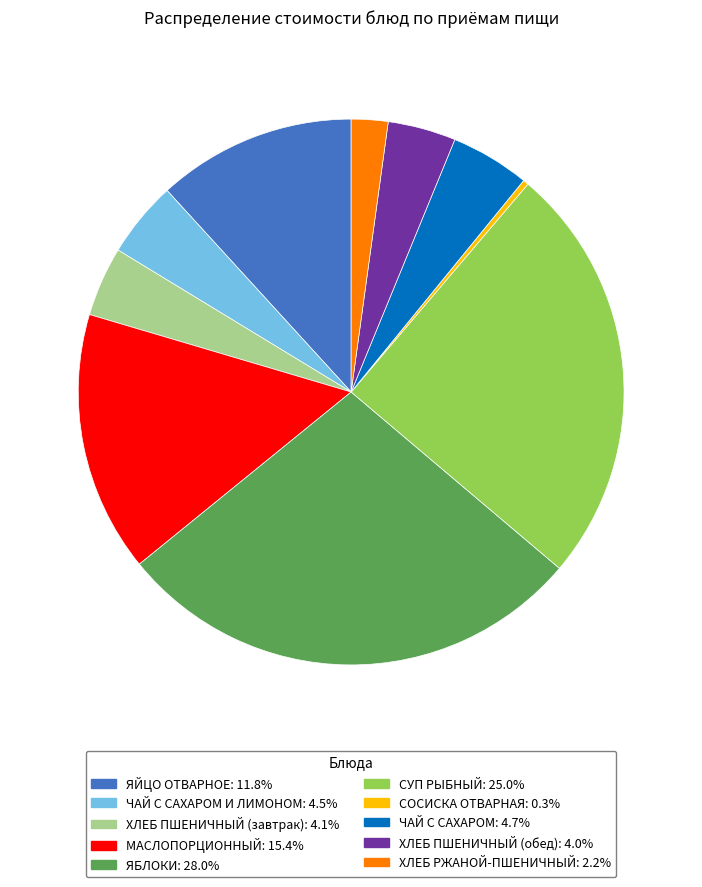

How many slices are in this pie chart?

10